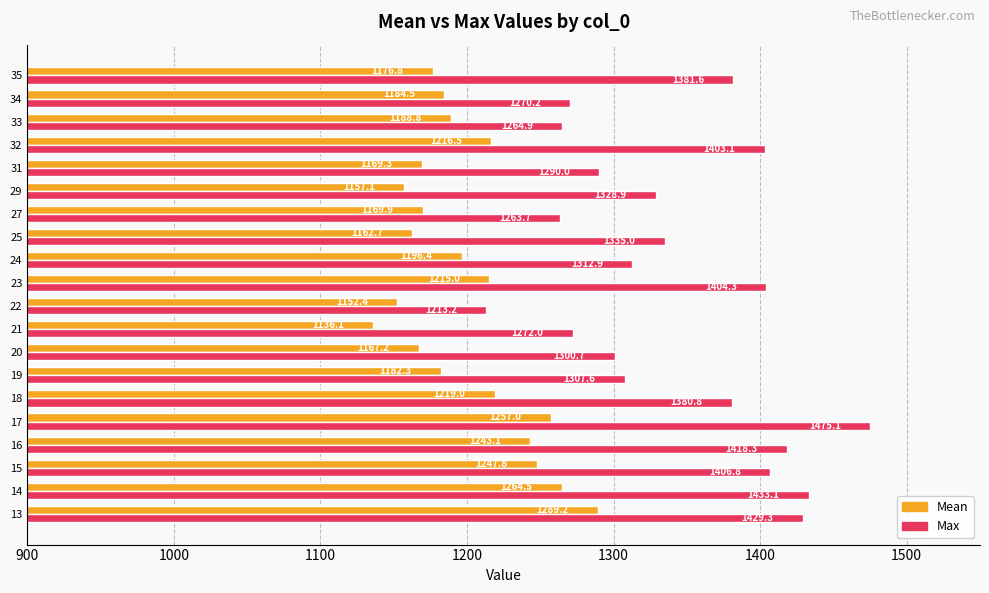

Between 23 and 29, which series saw the biggest shift?

Max